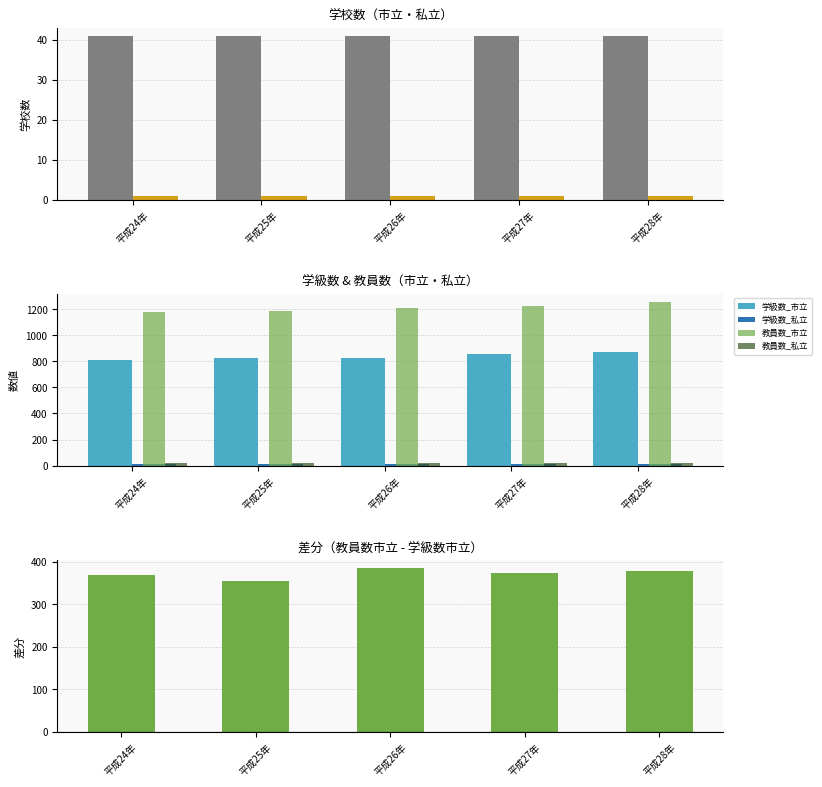

How many data points in 学級数_市立 are above 827?

2